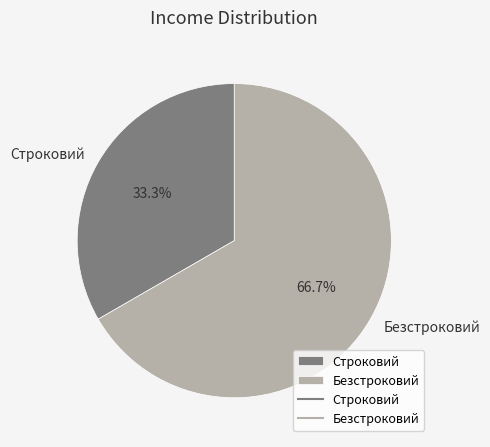

Rank the categories by value from lowest to highest.

Строковий, Безстроковий